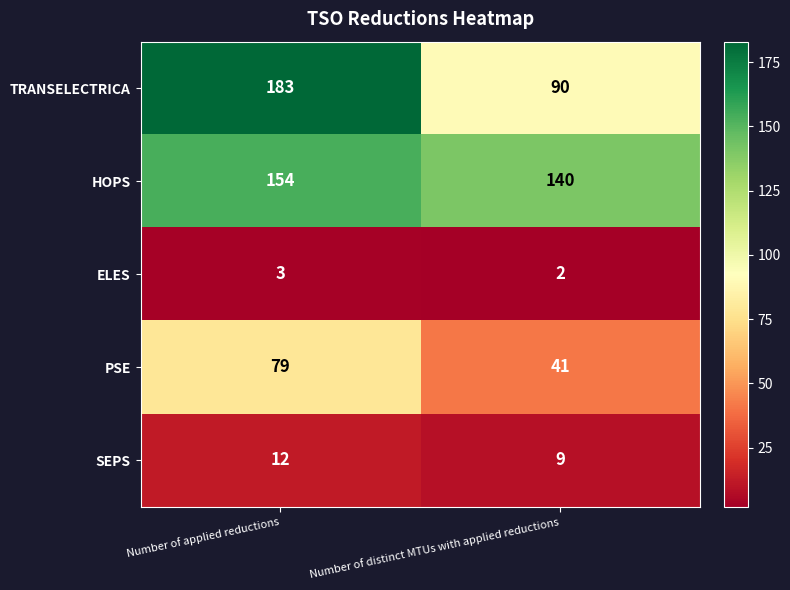

What is the approximate value of PSE at Number of applied reductions?

79